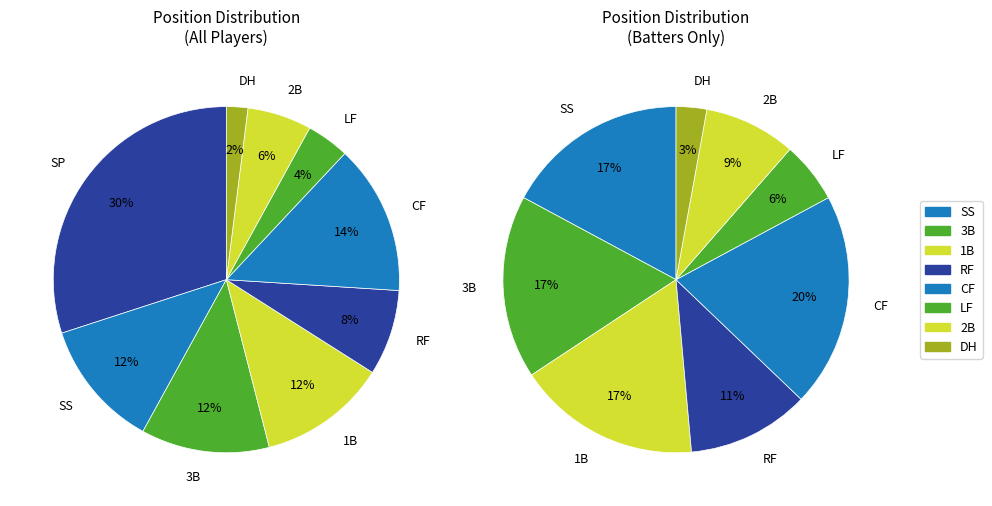

Which category has the biggest portion of the pie?

SP